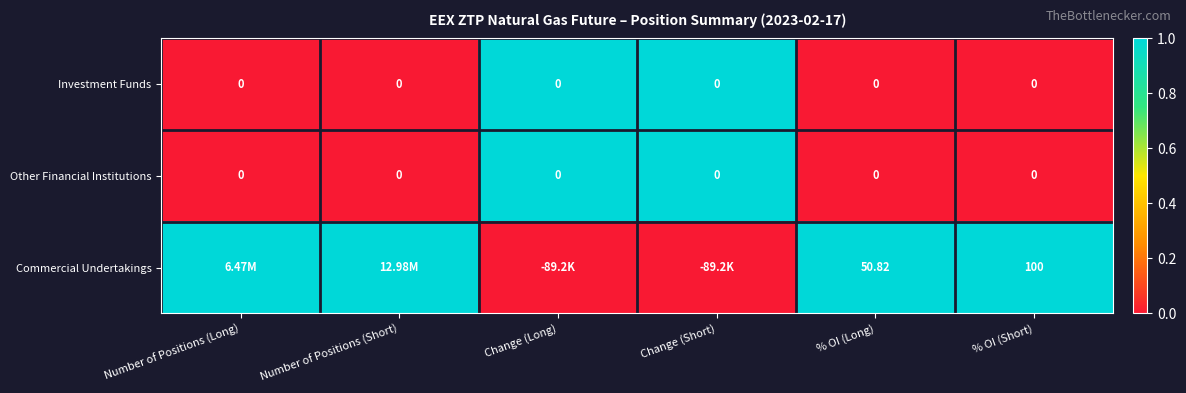

What is the spread (max minus min) of values at % OI (Long)?

50.8